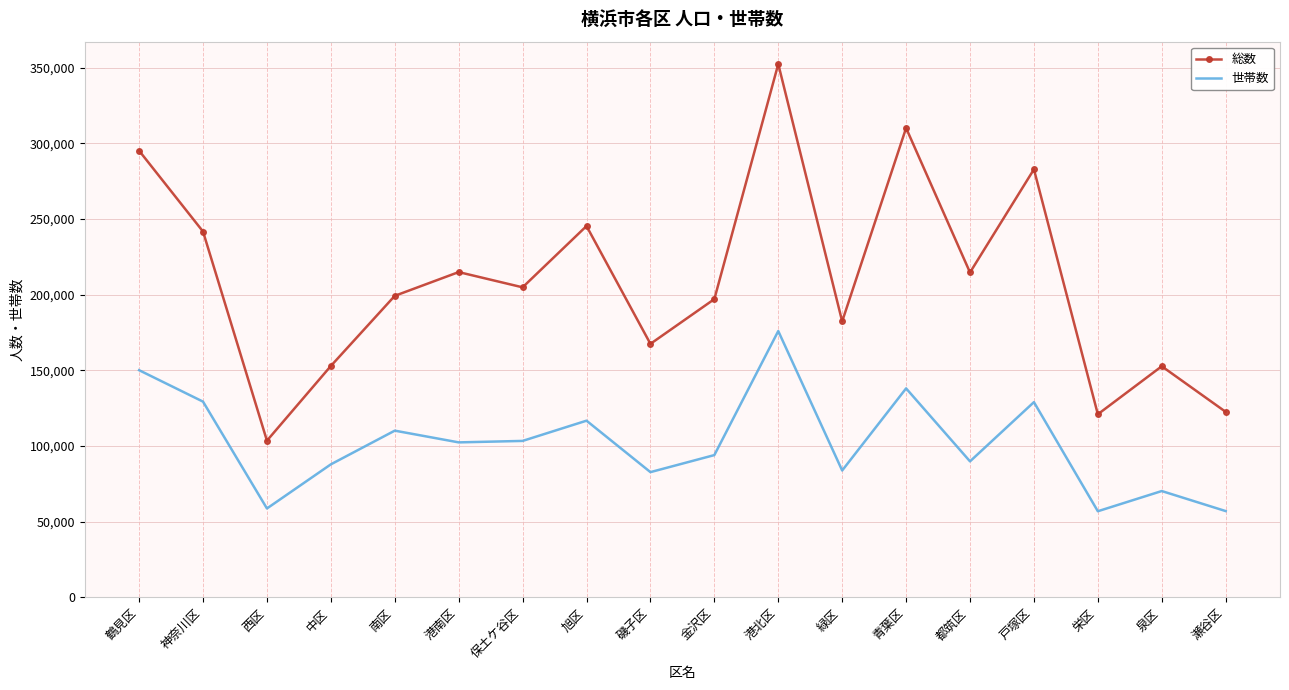

What is the highest value of the 世帯数 series?

175993